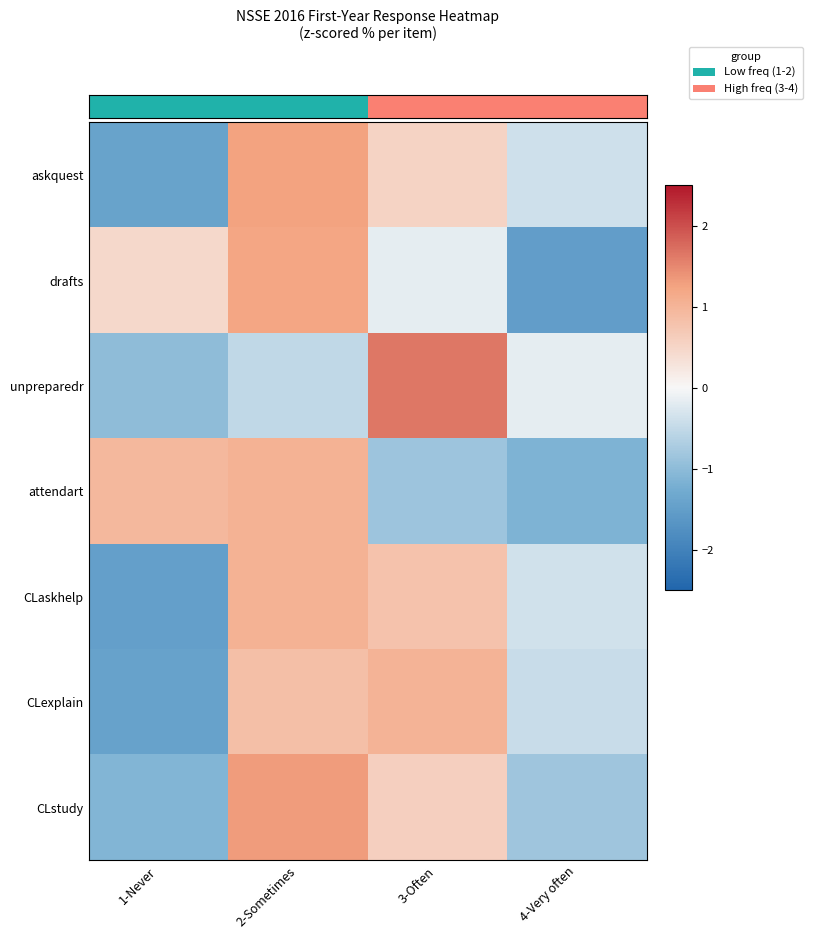

Rank the series by their maximum value, from lowest to highest.

CLexplain, attendart, CLaskhelp, drafts, askquest, CLstudy, unpreparedr